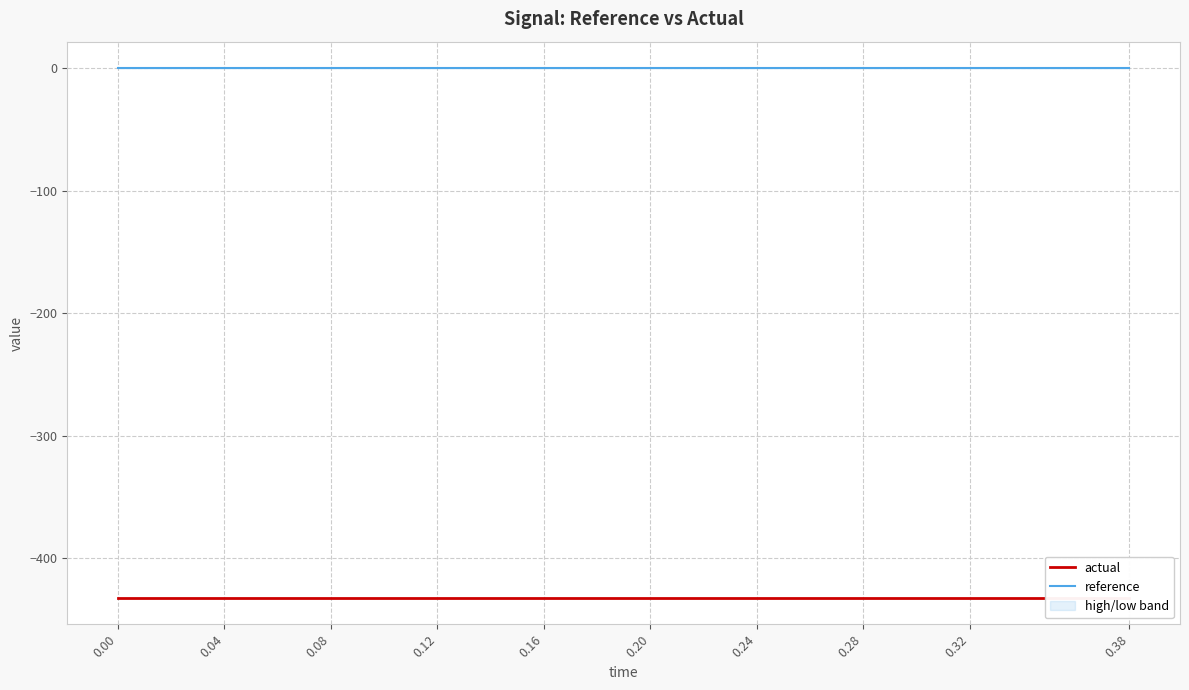

What is the minimum value for actual?

-432.3